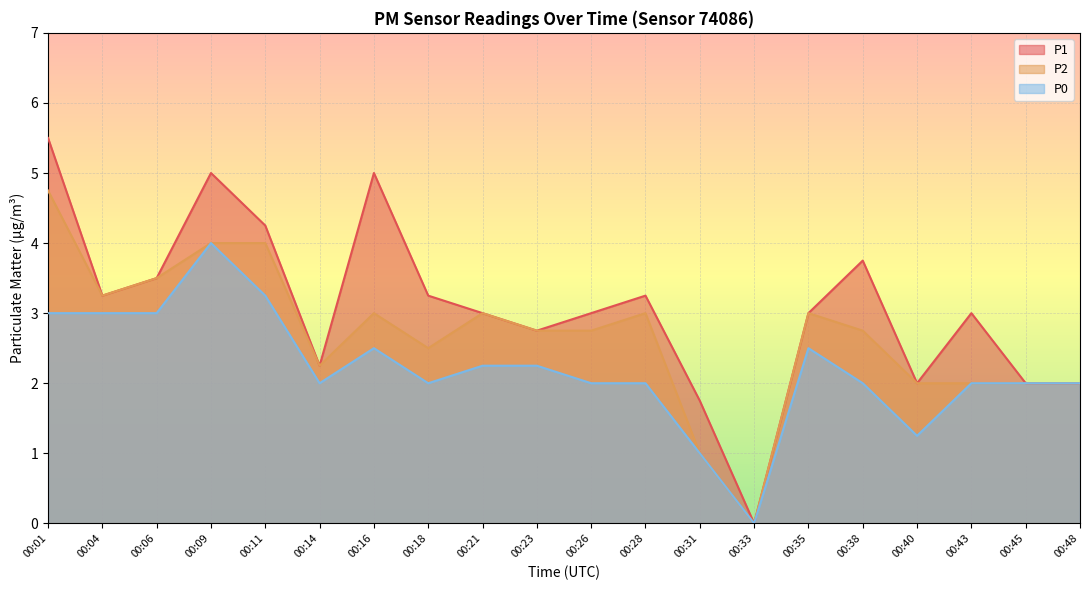

Does the chart display data point markers on the line(s)?

No